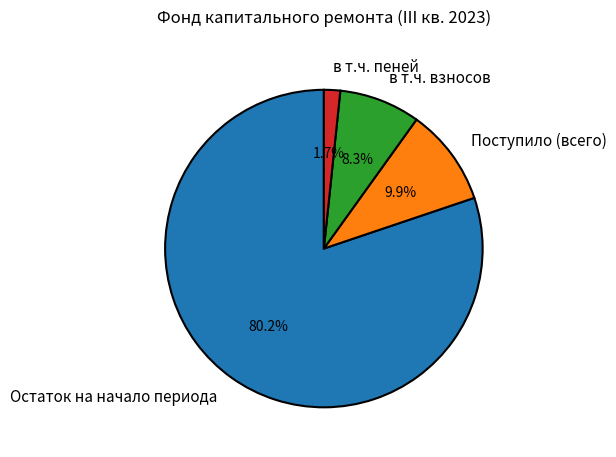

Which category has the biggest portion of the pie?

Остаток на начало периода